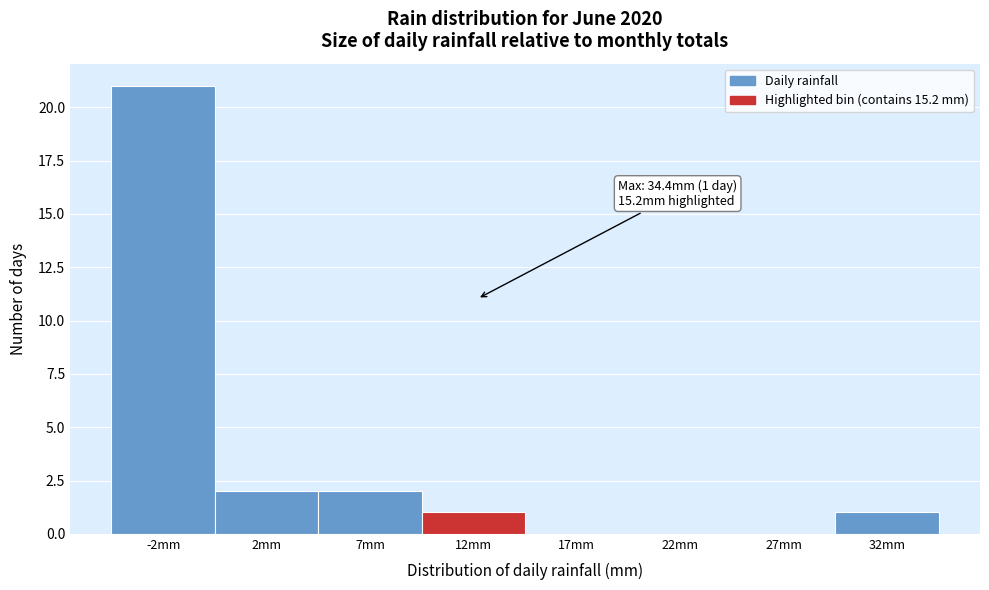

Reading left to right, extract all data points from this chart.

-2mm=21	2mm=2	7mm=2	12mm=1	17mm=0	22mm=0	27mm=0	32mm=1